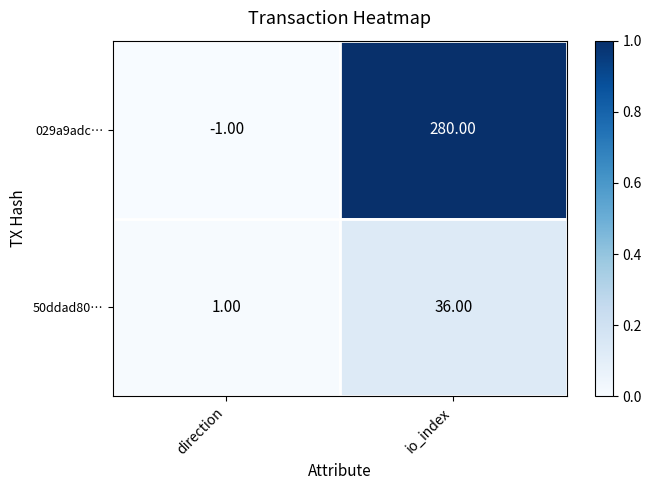

Rank the series by their average value, from lowest to highest.

50ddad80…, 029a9adc…